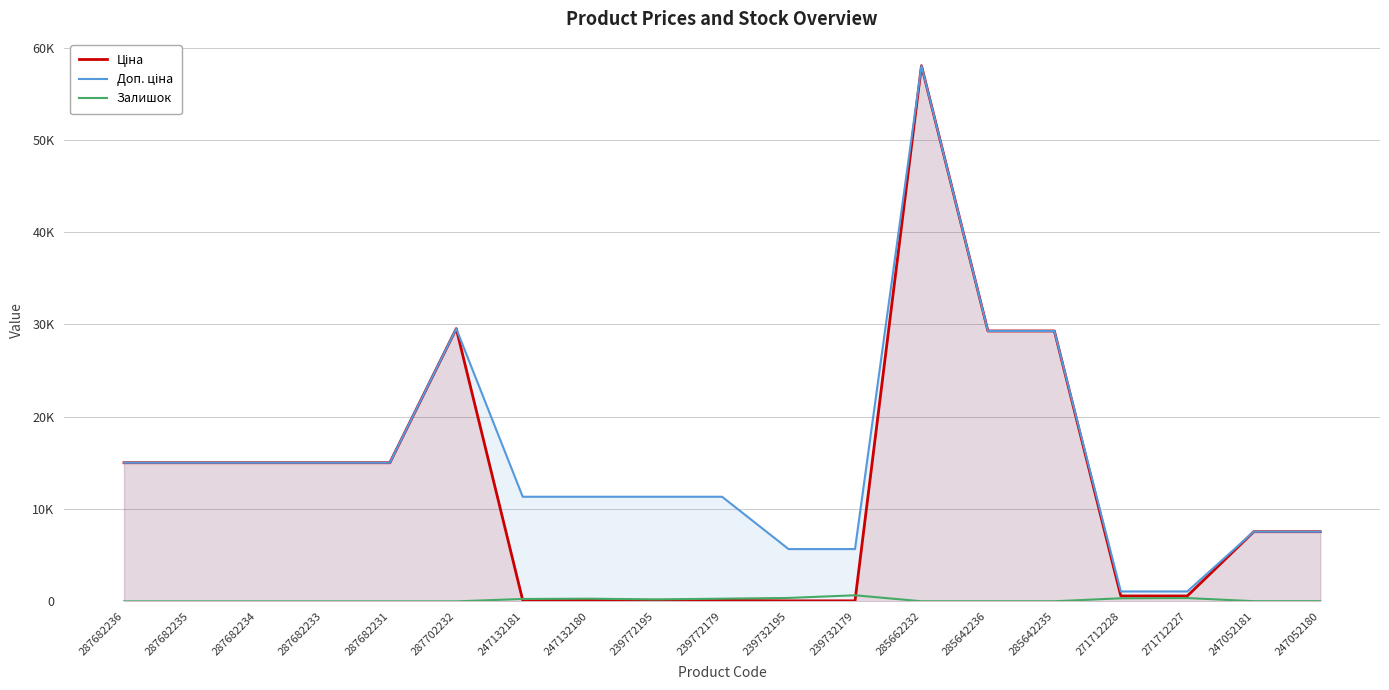

Where is Залишок nearest to the value 329?

271712228